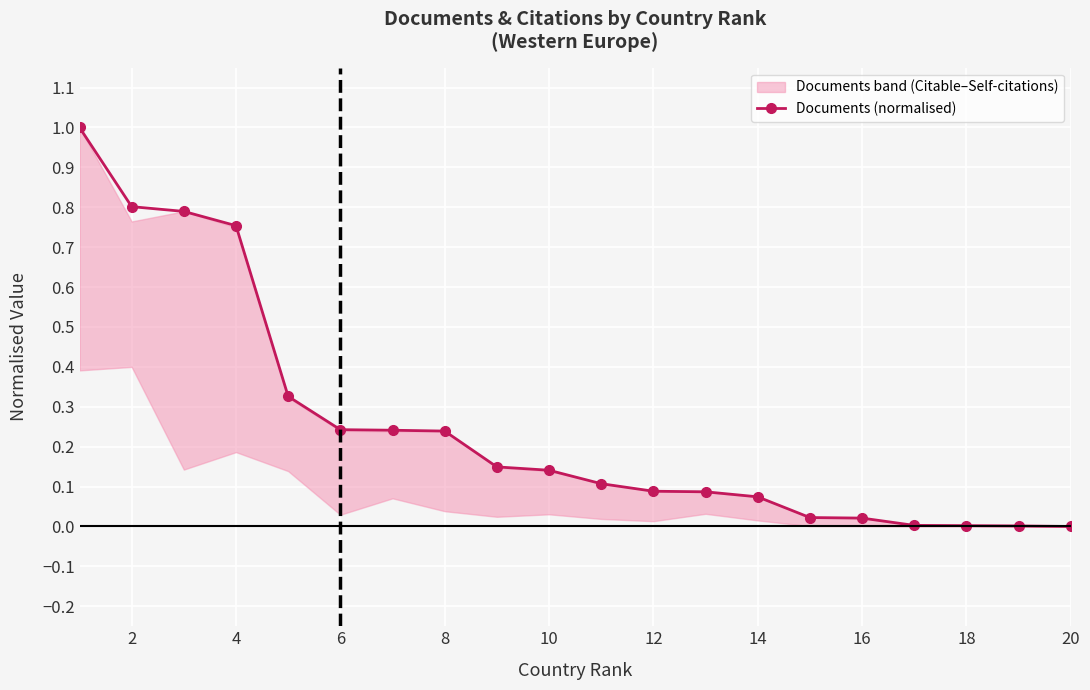

What is the greatest value displayed?

1.0